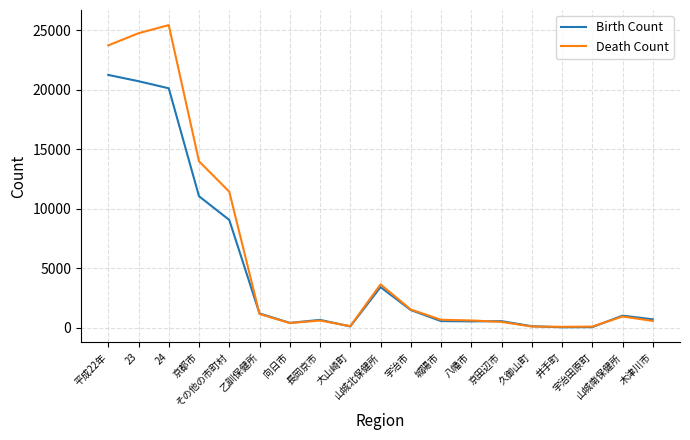

In Birth Count, how many points are higher than both neighbors (excluding endpoints)?

4